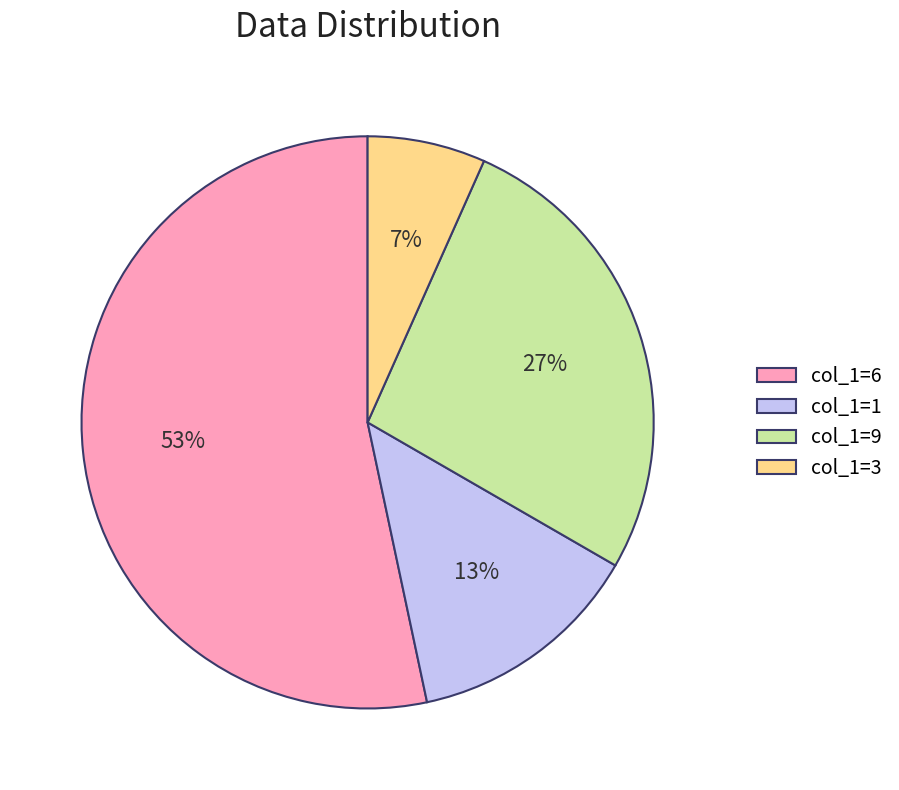

Is there any slice that represents more than half of the pie?

Yes